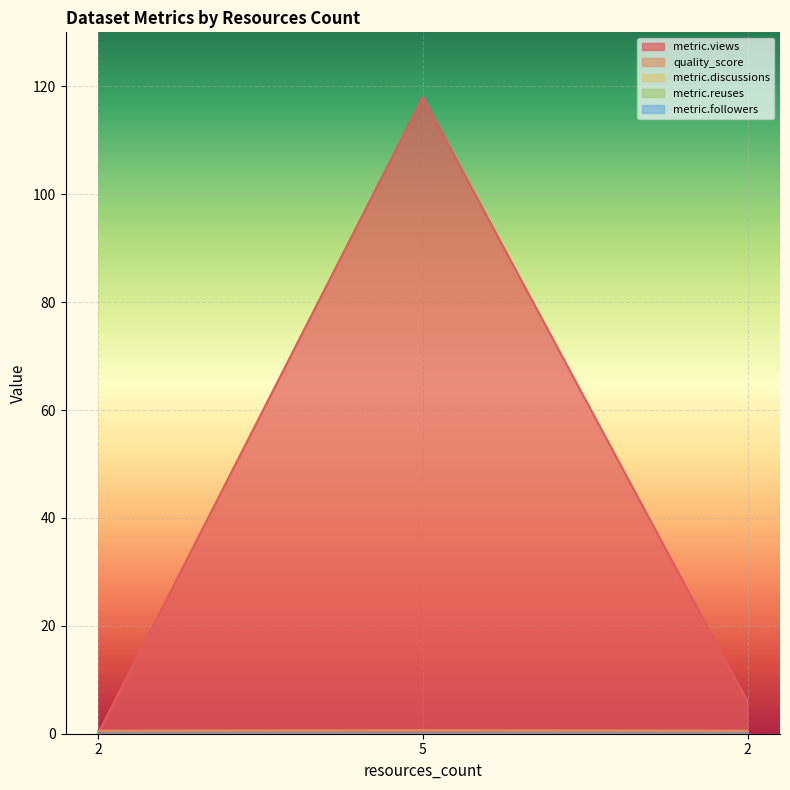

Does the chart display data point markers on the line(s)?

No